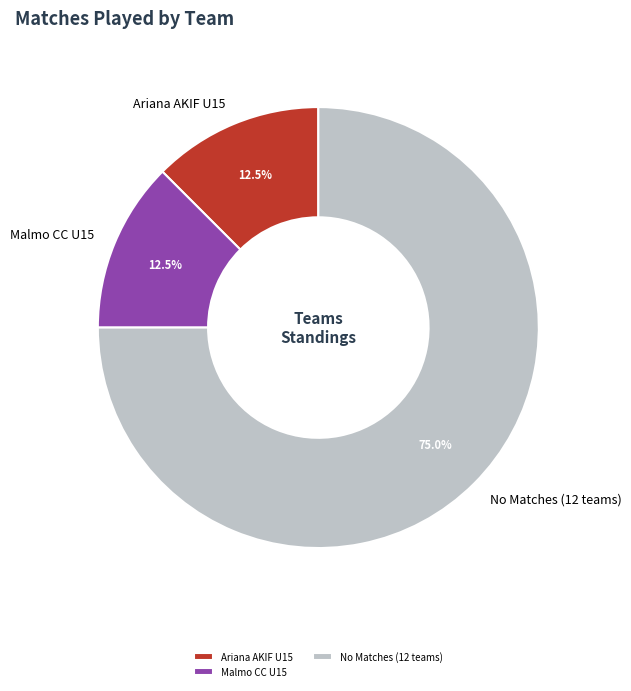

Is there a majority slice in this chart?

Yes